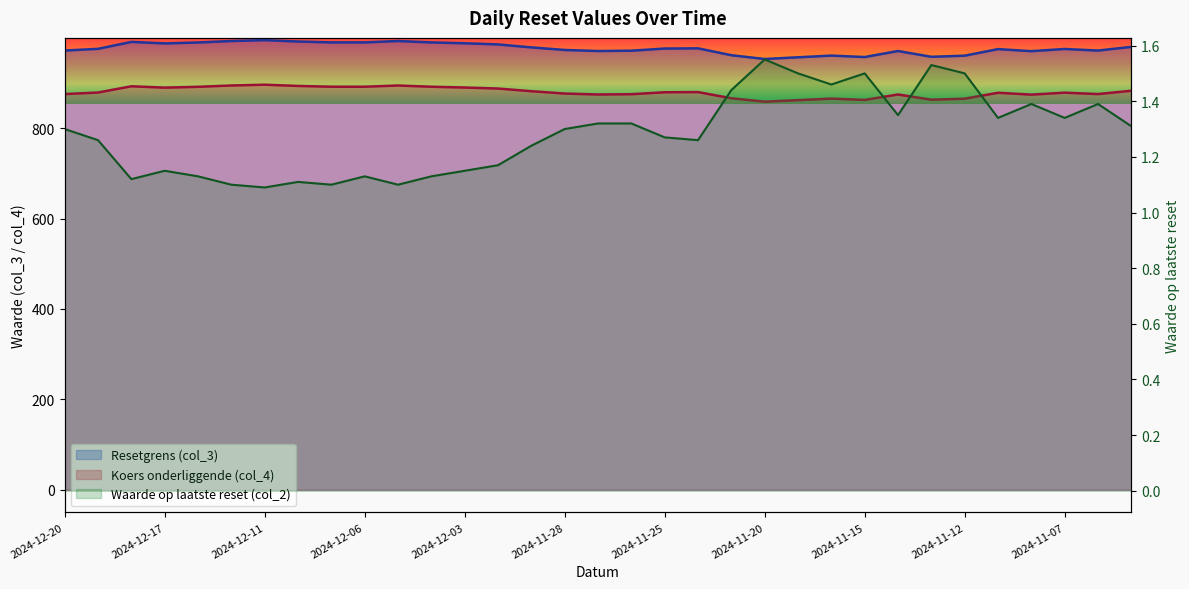

What is the difference between the second highest and second lowest values in the Waarde op laatste reset (col_2) series?

0.4